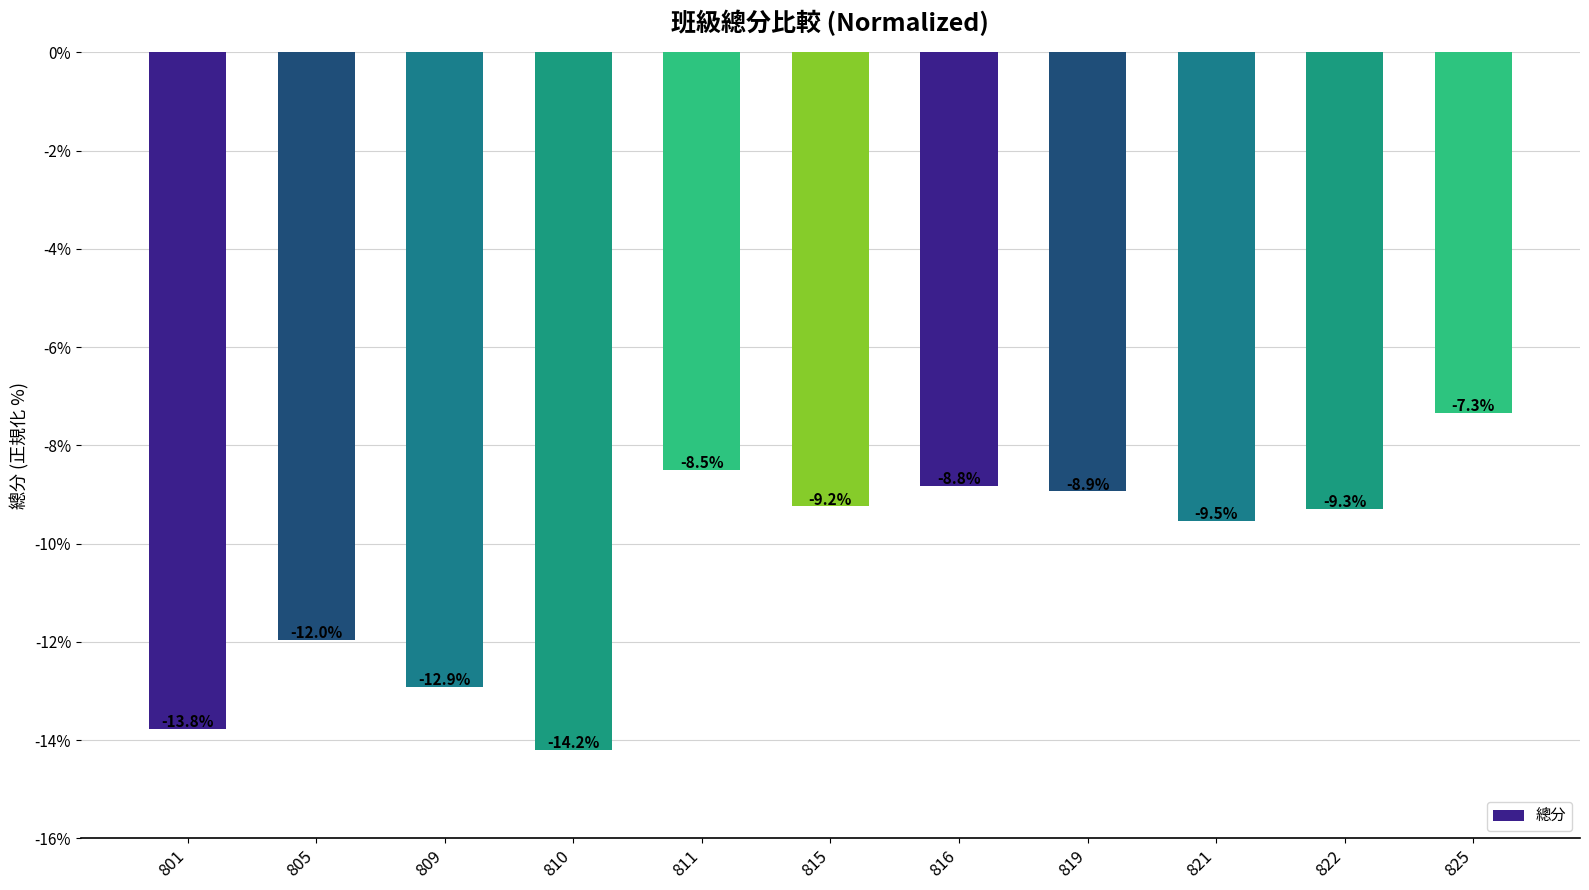

What is the value of the 6th bar from the left?

-9.2